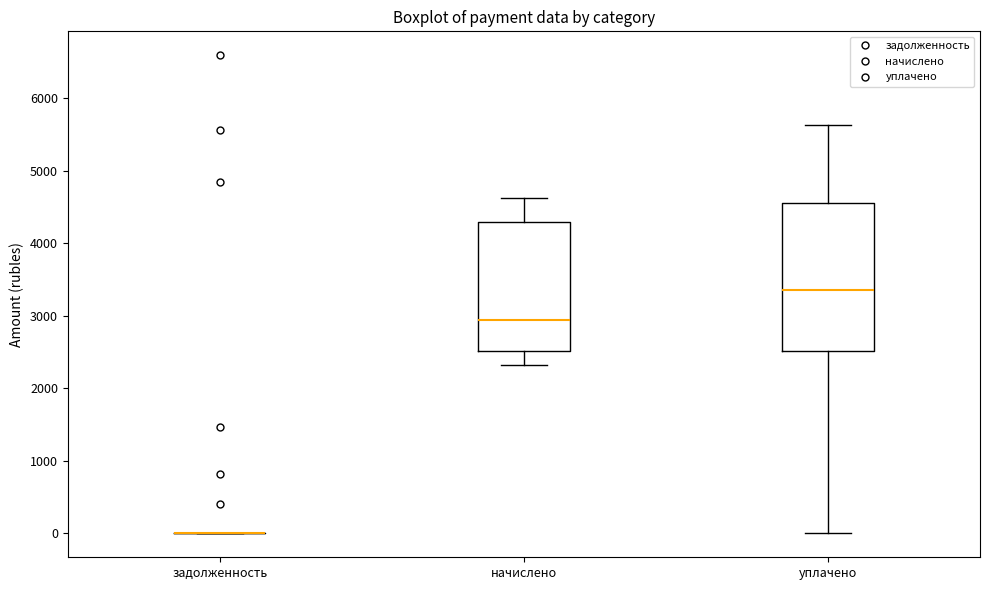

Reading left to right, read every box against the y-axis: the position of its median line, the range the box covers, and the ends of its whiskers. The values are not printed on the chart, so give them approximately, as read against the axis.

задолженность: box collapsed to a line at 0, whiskers 0 to 0
начислено: median 2900, box 2500 to 4300, whiskers 2300 to 4600
уплачено: median 3300, box 2500 to 4600, whiskers 0 to 5600